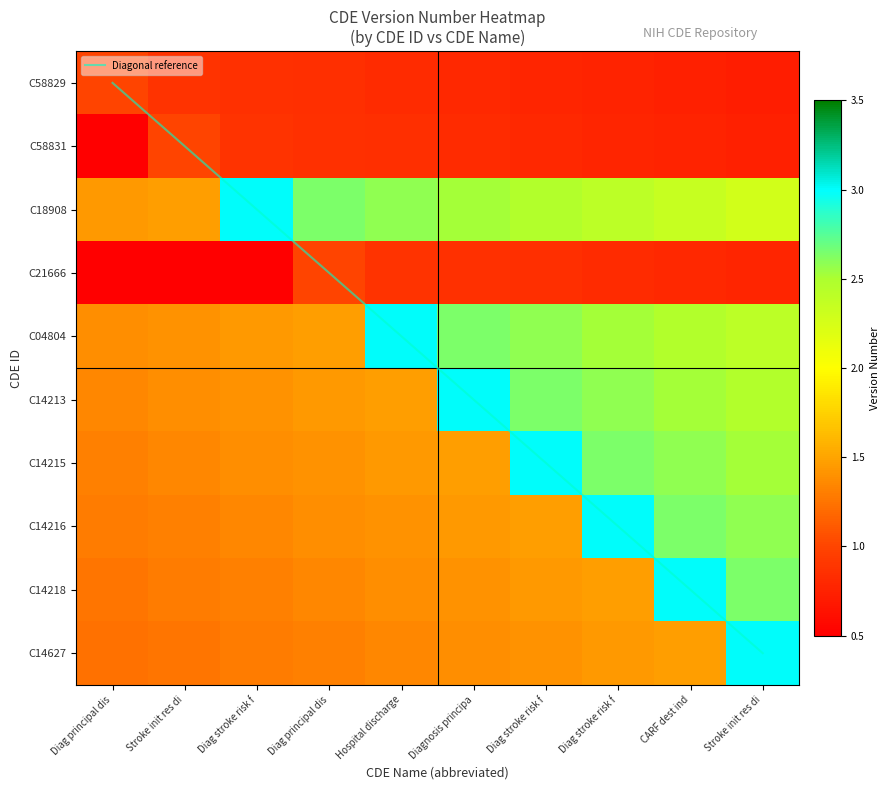

Which series has the widest spread of values?

Diagonal reference